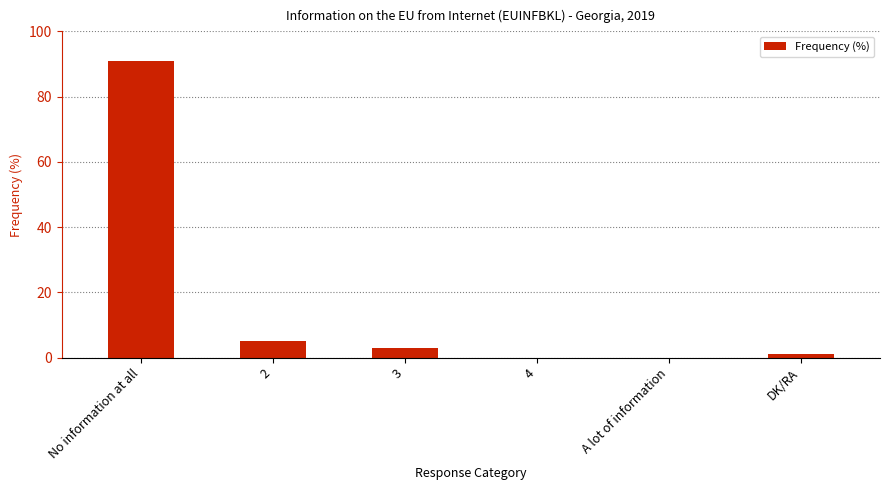

What is the ratio of the value at No information at all to the value at 3?

30.3